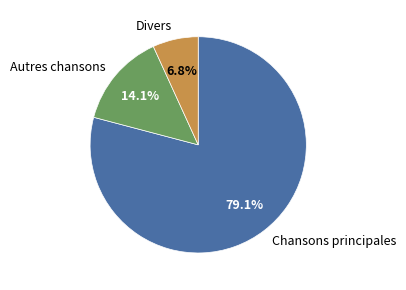

Does Chansons principales represent more than half of the total?

Yes